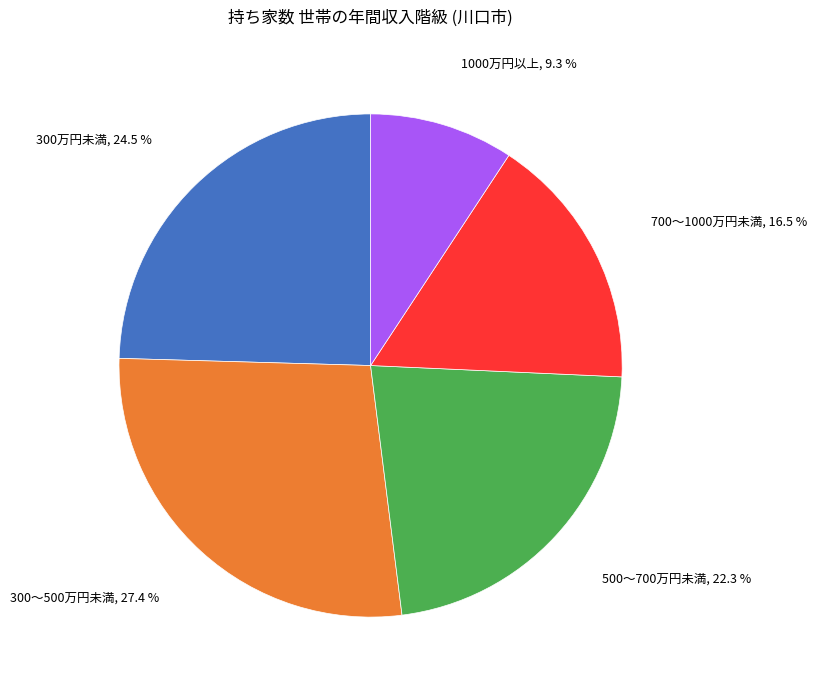

Does any single category account for the majority?

No